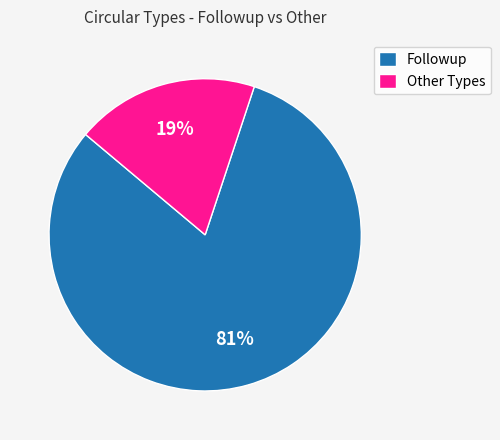

Does any single category account for the majority?

Yes